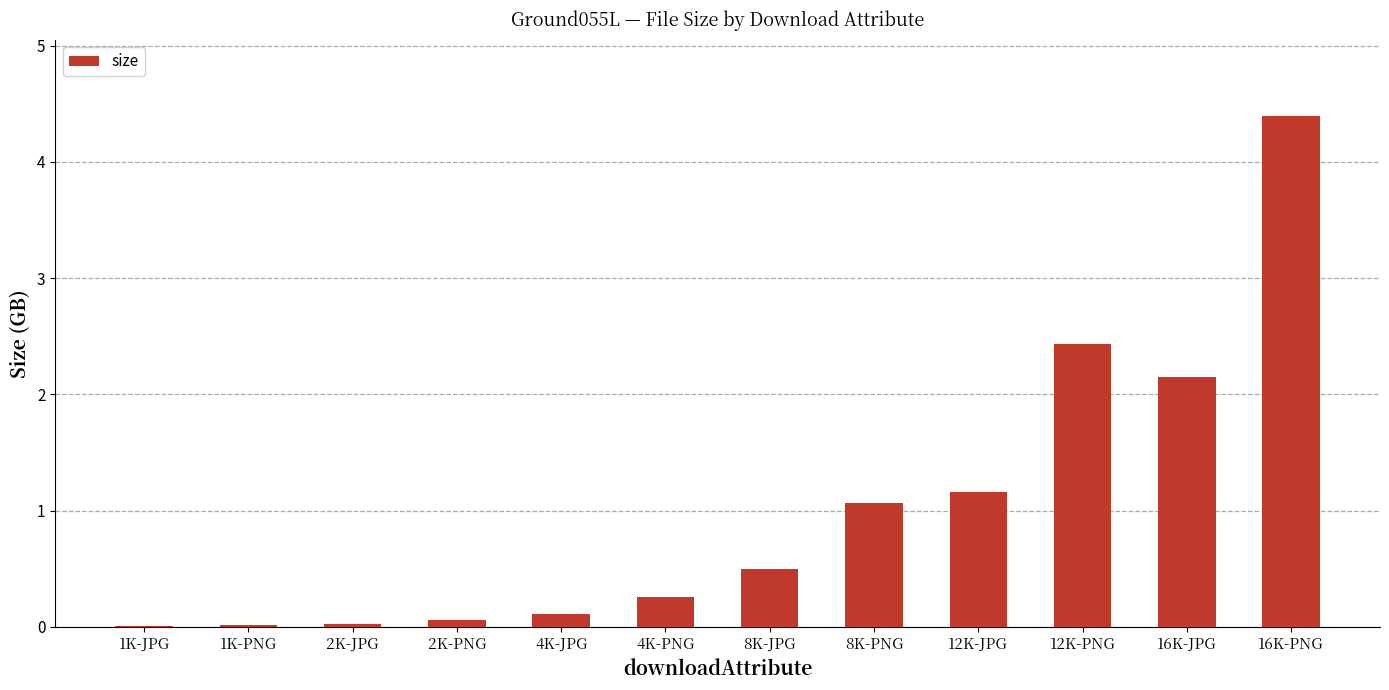

The value at 2K-JPG is 0.0. True or false?

True